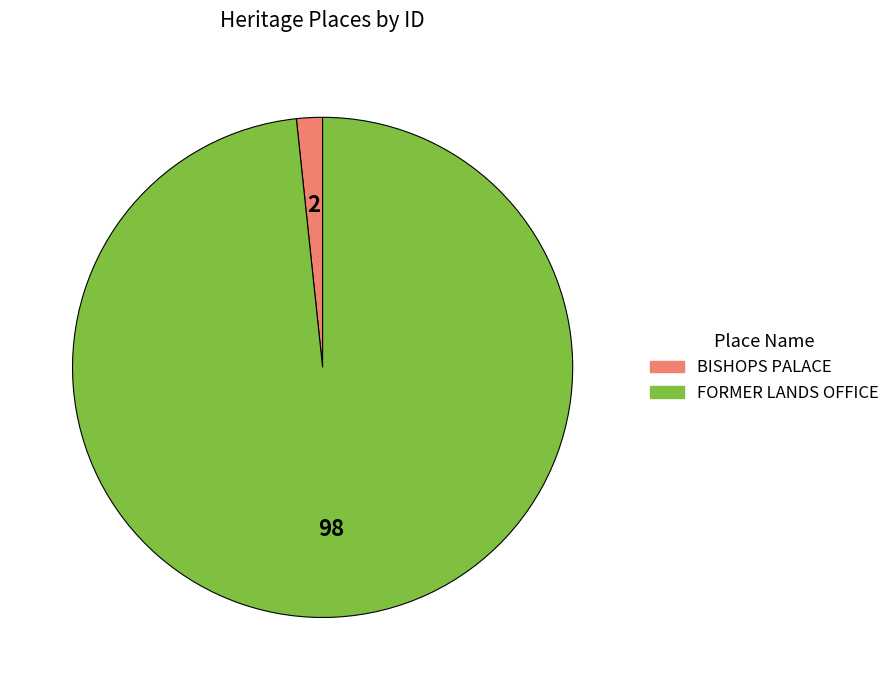

Between BISHOPS PALACE and FORMER LANDS OFFICE, which is larger?

FORMER LANDS OFFICE